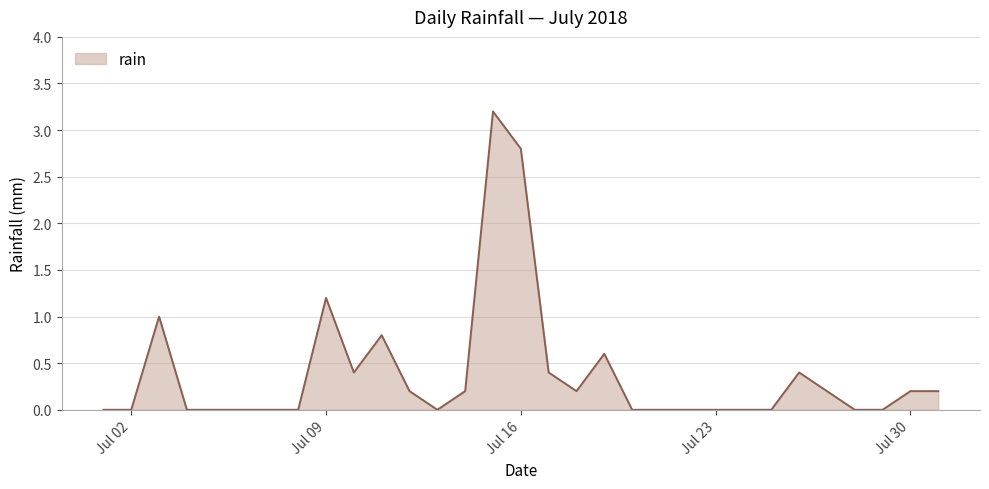

Does the chart display data point markers on the line(s)?

No